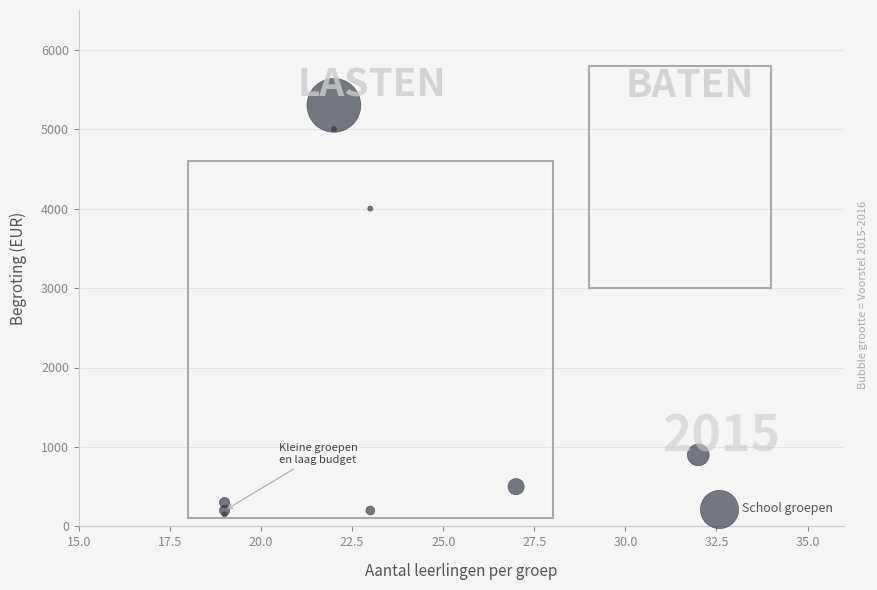

What Y value in the scatter plot is closest to 2725?

4000